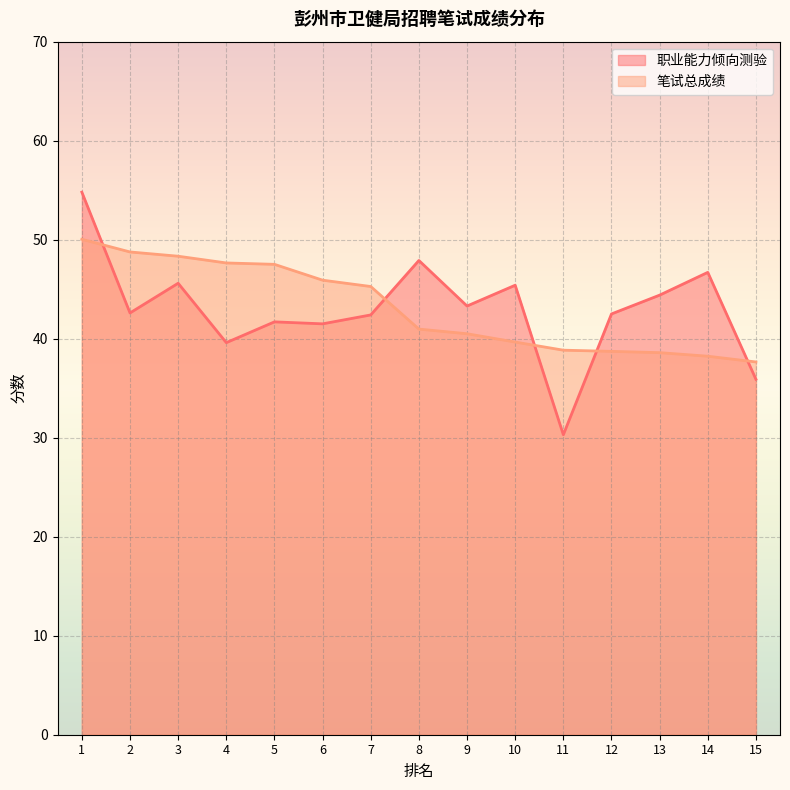

Where is the first local minimum for 职业能力倾向测验?

2